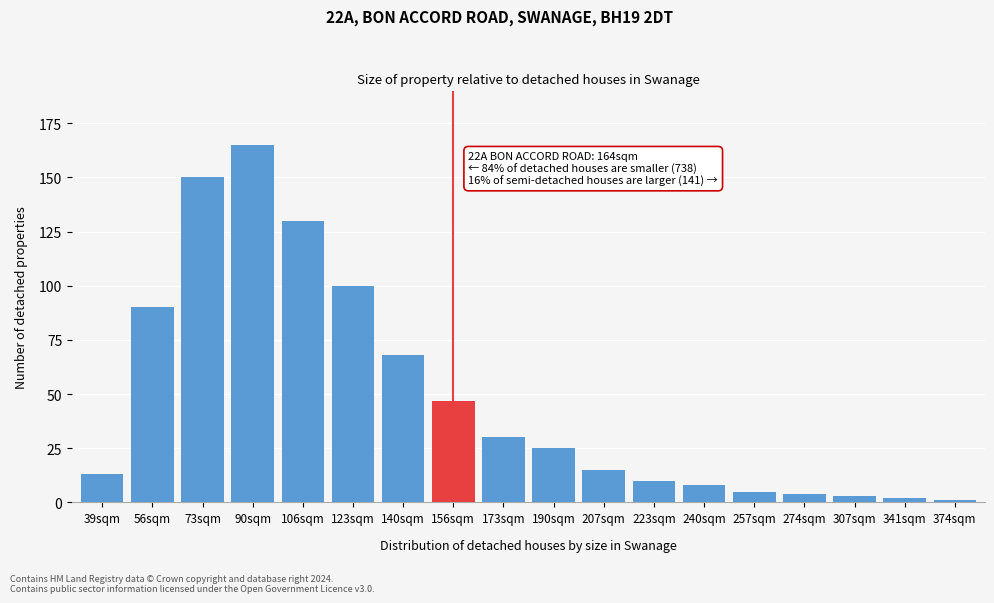

Reading left to right, what are all the values shown in this chart?

13	90	150	165	130	100	68	47	30	25	15	10	8	5	4	3	2	1